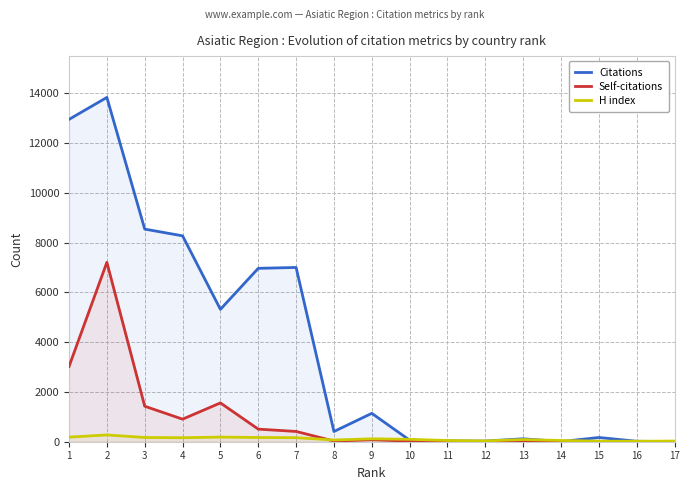

Which series has the largest total across all categories?

Citations